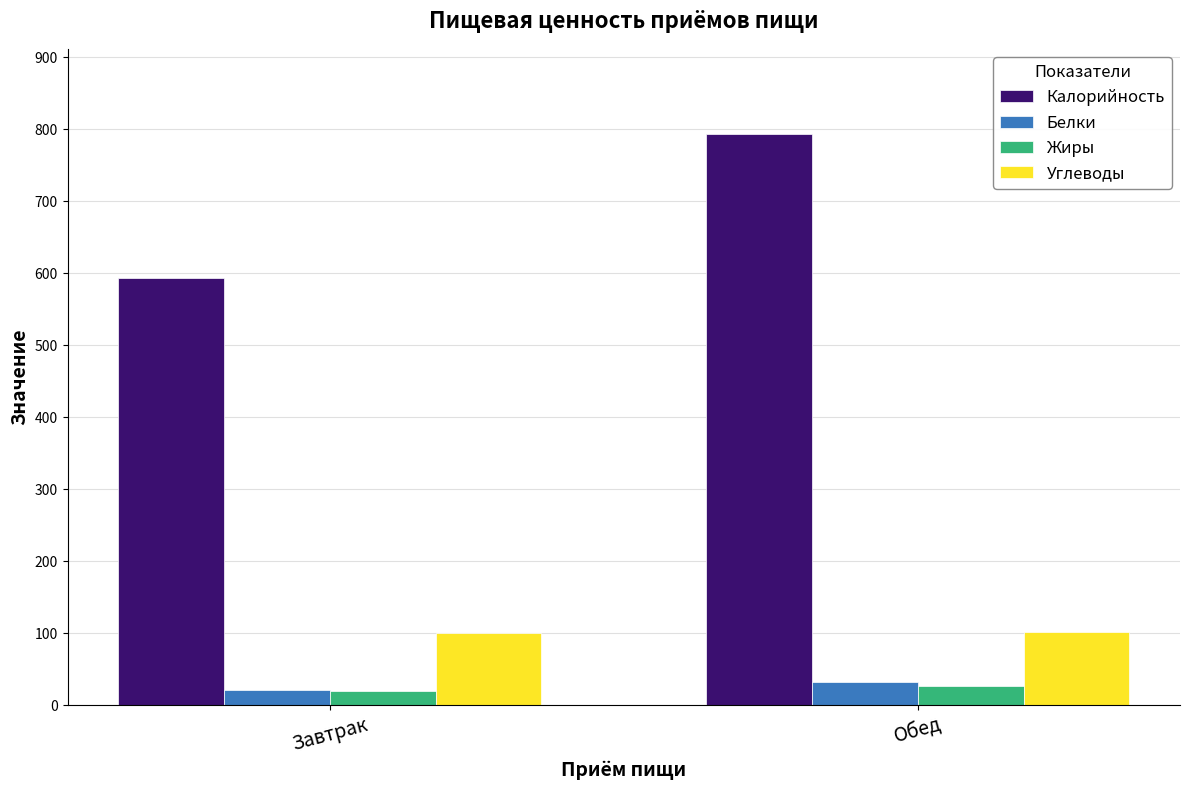

Which series has the widest spread of values?

Калорийность